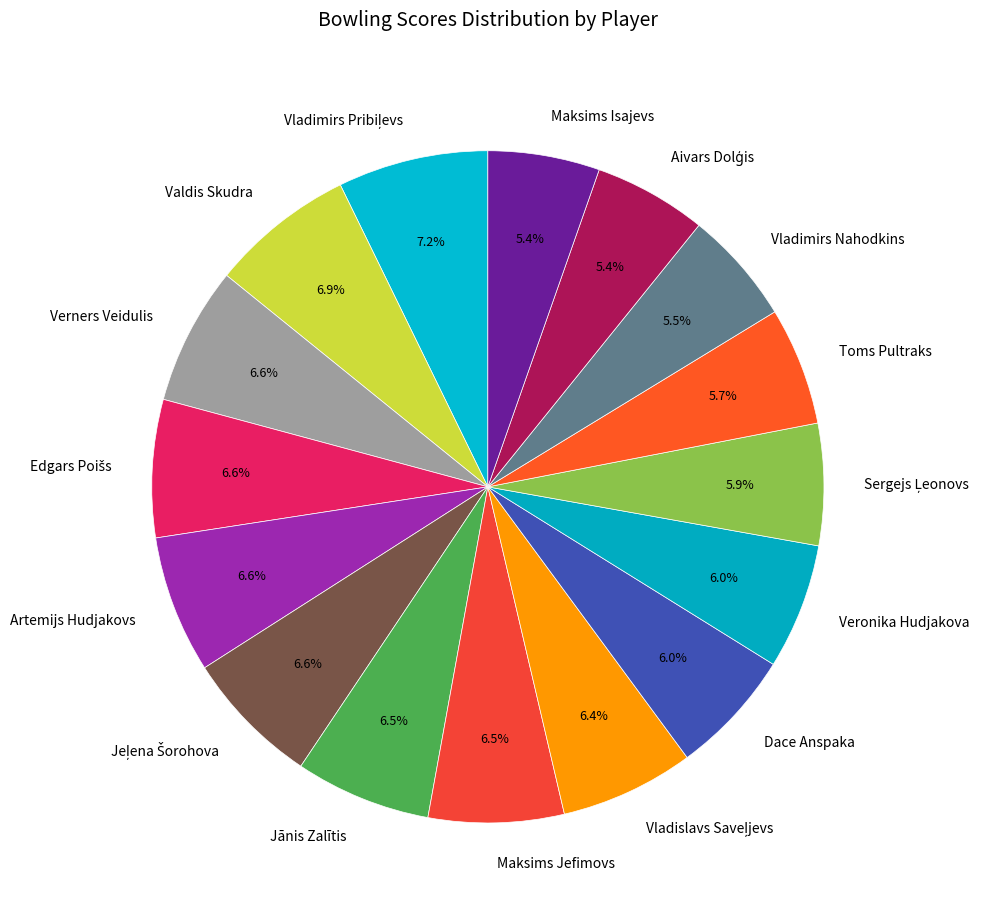

What is the total percentage of Artemijs Hudjakovs and Vladimirs Nahodkins?

12.1%